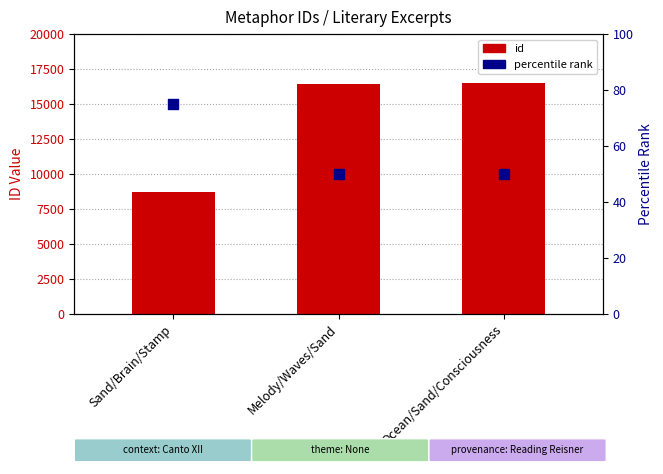

Is the value of percentile rank at Ocean/Sand/Consciousness greater than the value of id (count) at Melody/Waves/Sand?

No